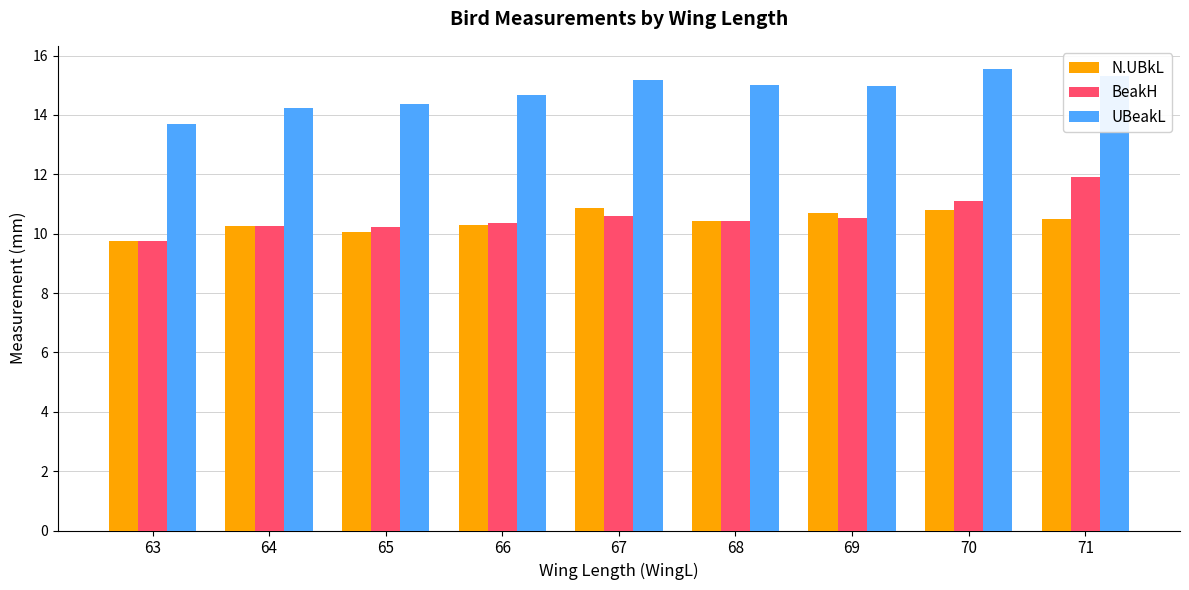

What is the approximate value of BeakH at 69?

10.5